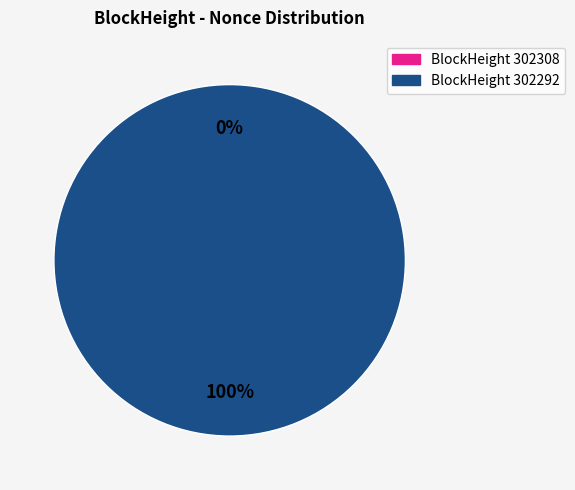

Is it true that 302292 is 99% of the pie?

False